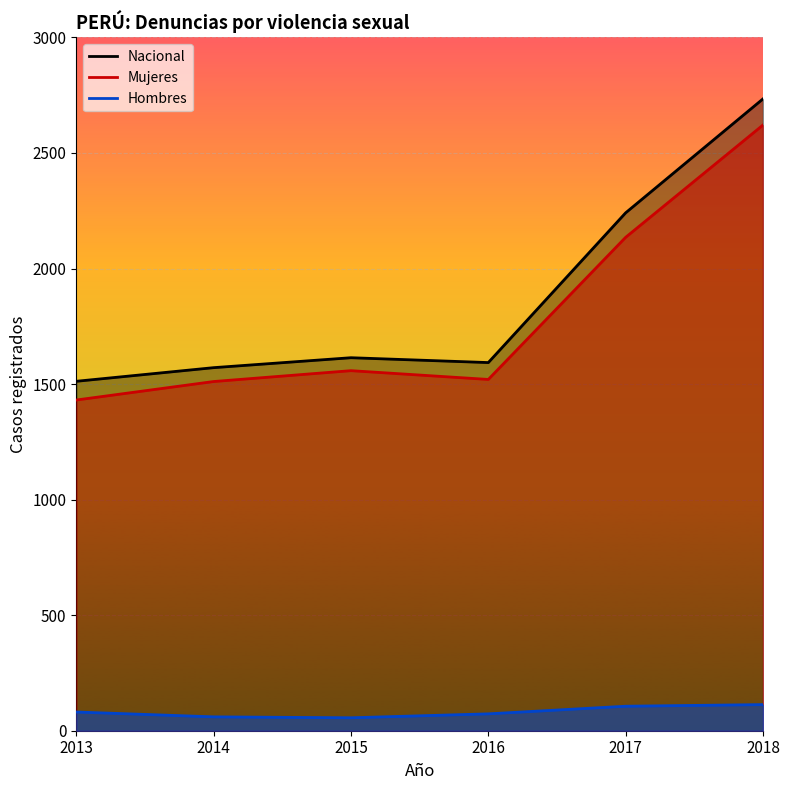

True or false: Hombres has more than 2 points higher than both neighbors.

False